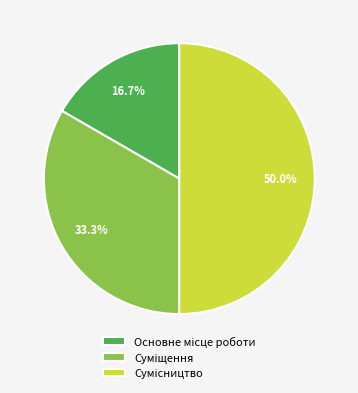

How many segments does this pie chart have?

3